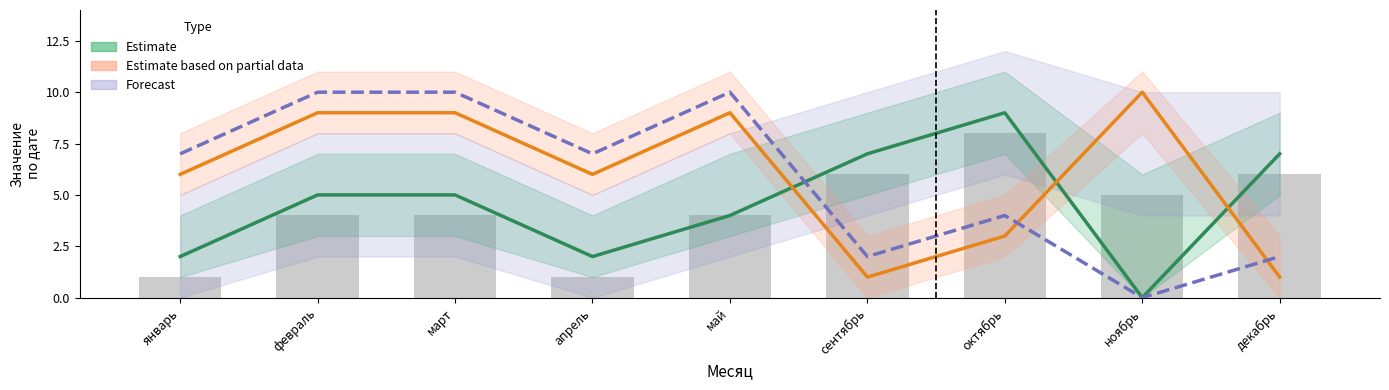

Between январь and сентябрь, which is larger?

сентябрь